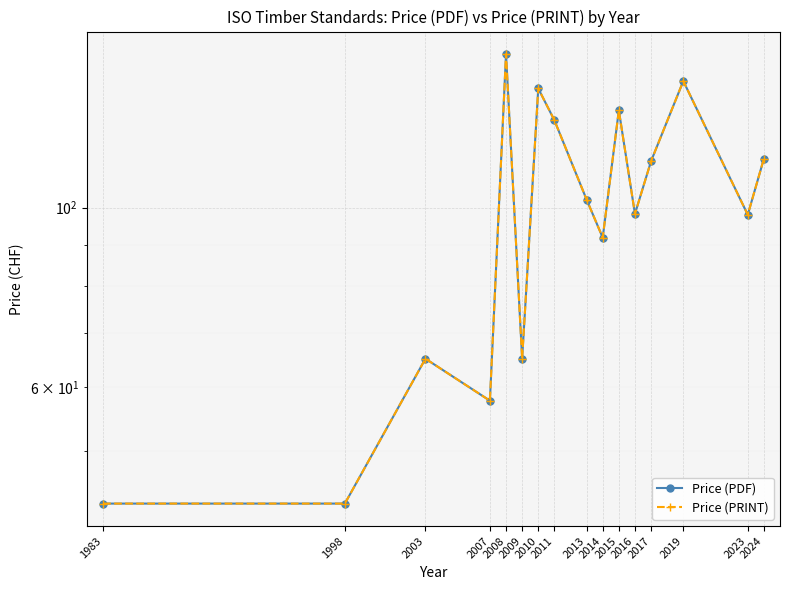

Where is Price (PRINT) nearest to the value 99?

2016